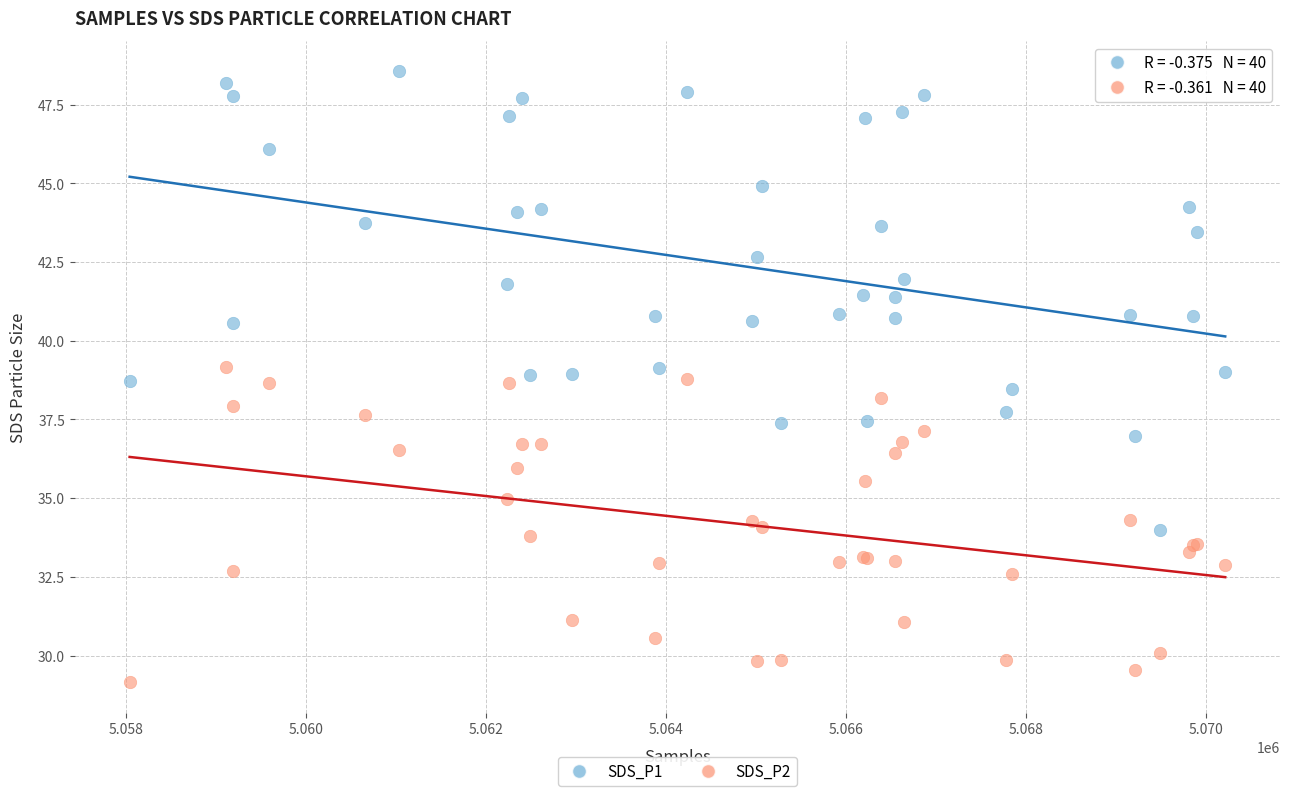

Which series reaches the minimum Y coordinate?

SDS_P2